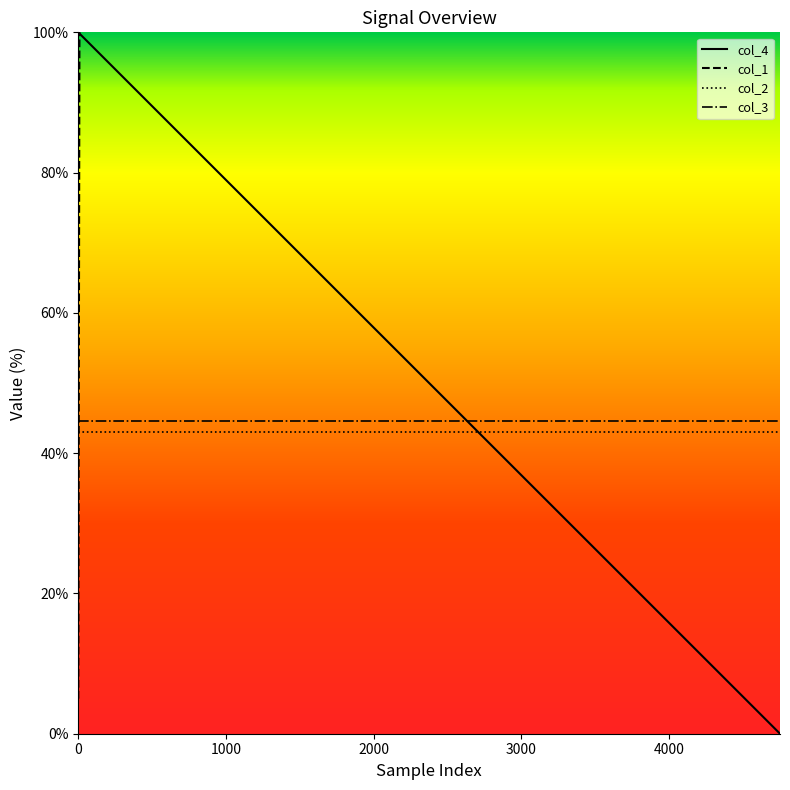

At how many categories does at least one series exceed 943?

18